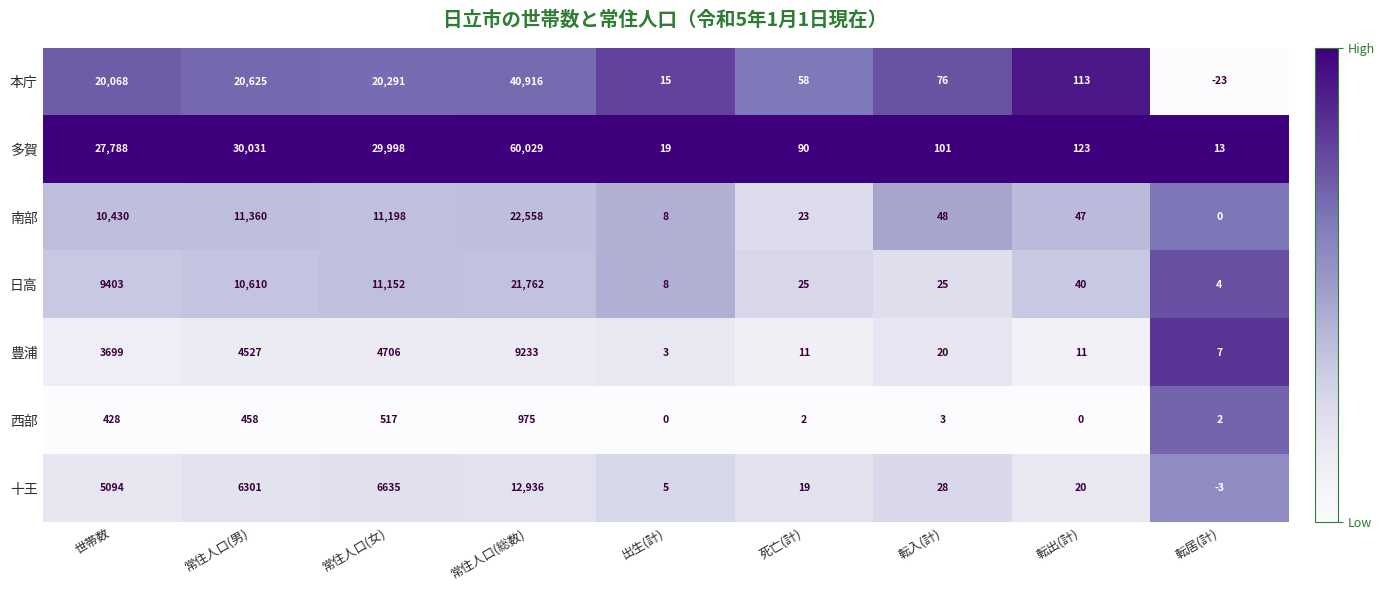

What is the sum of all 十王 values?

31035